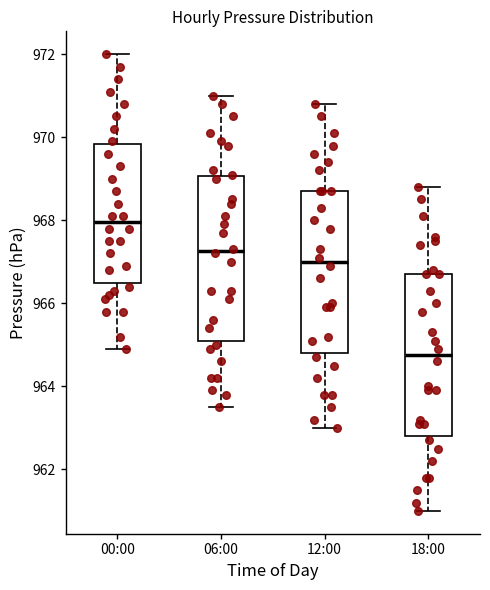

Reading left to right, read every box against the y-axis: the position of its median line, the range the box covers, and the ends of its whiskers. The values are not printed on the chart, so give them approximately, as read against the axis.

00:00: median 968.0, box 966.6 to 969.8, whiskers 965.0 to 972.0
06:00: median 967.2, box 965.2 to 969.0, whiskers 963.6 to 971.0
12:00: median 967.0, box 964.8 to 968.8, whiskers 963.0 to 970.8
18:00: median 964.8, box 962.8 to 966.8, whiskers 961.0 to 968.8